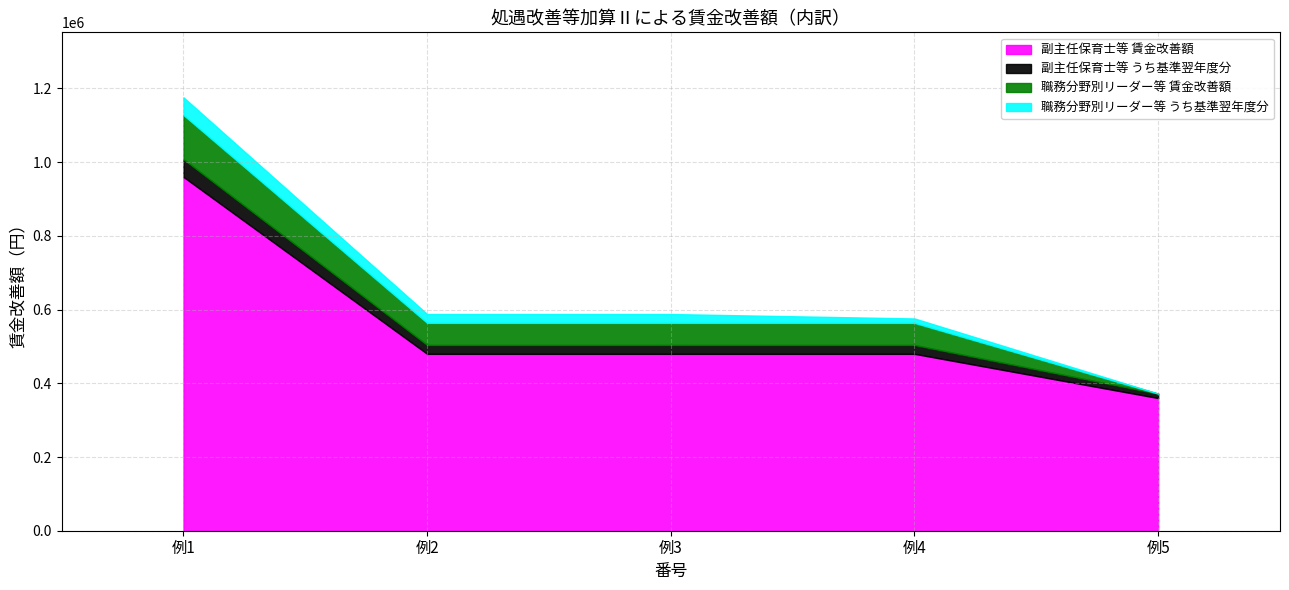

What is the value of the 副主任保育士等 賃金改善額 point at the 2nd from the left?

480000